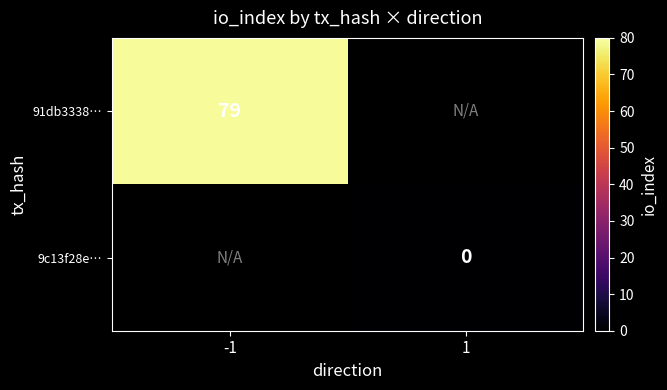

At how many categories does at least one series exceed 76?

1